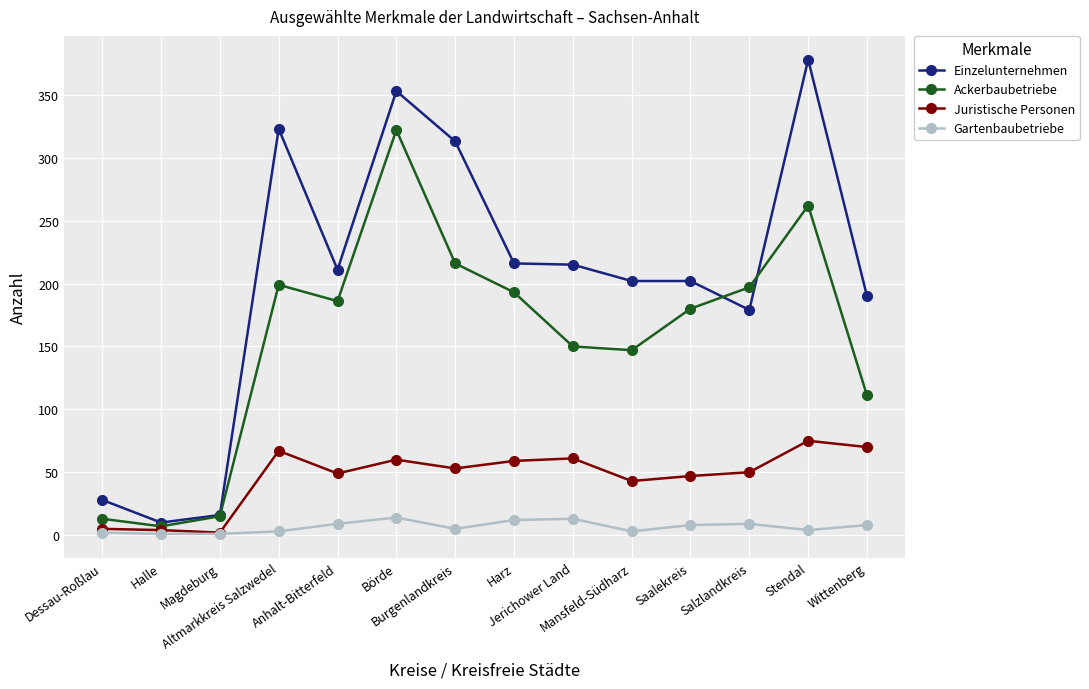

Which series has the largest range (max minus min)?

Einzelunternehmen